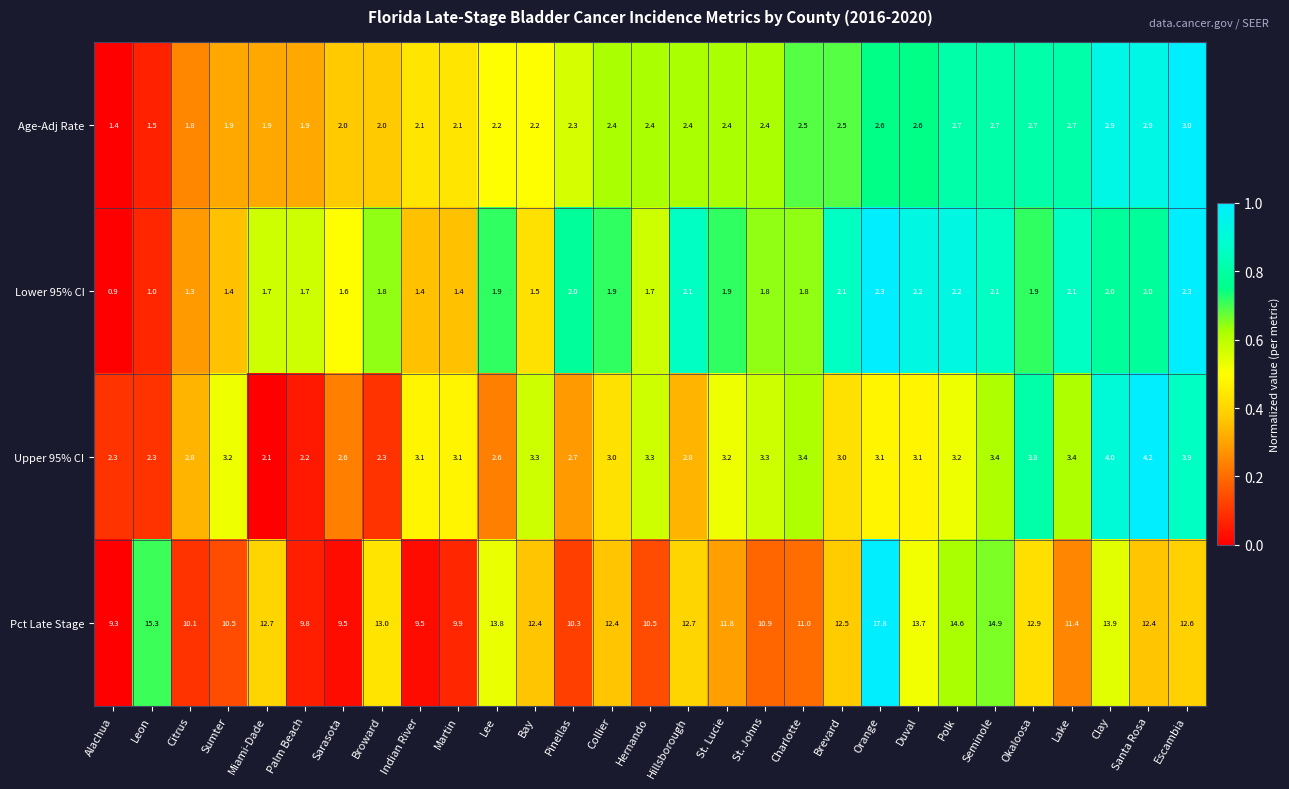

What is the average value of the Pct Late Stage series?

12.1